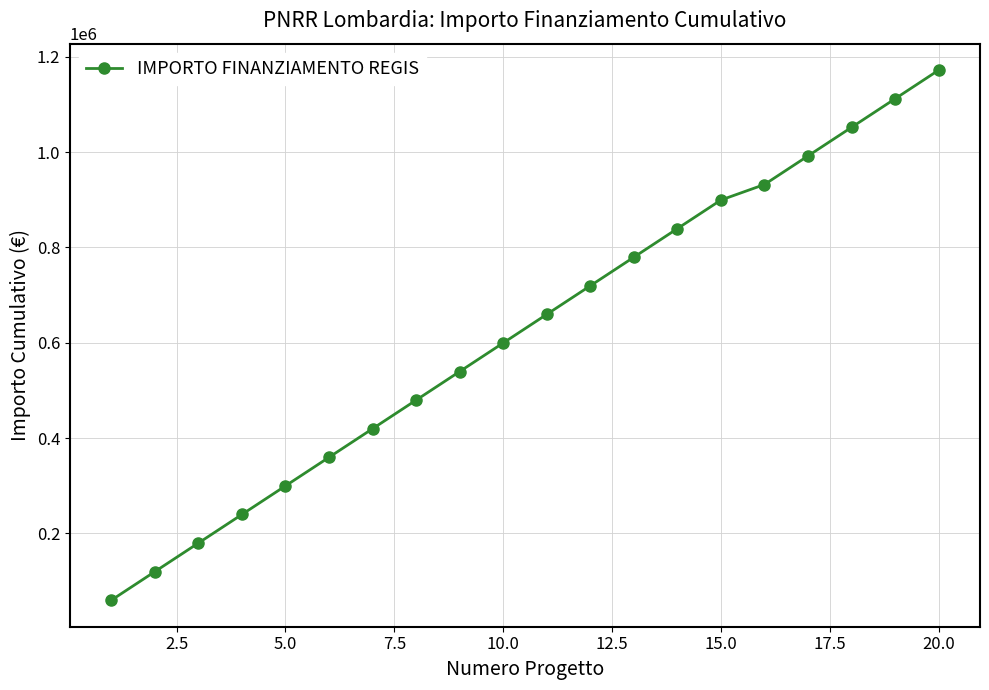

What is the value of the 11th point from the left?

659626